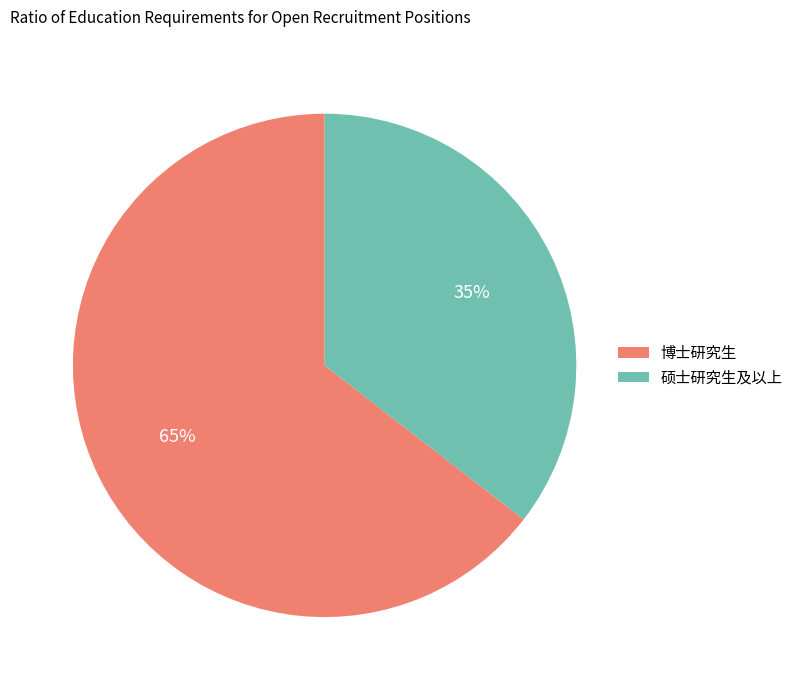

Between 硕士研究生及以上 and 博士研究生, which is larger?

博士研究生